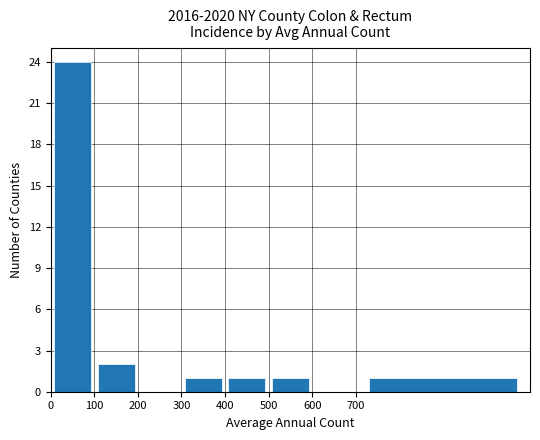

What is the sum of all values?

30